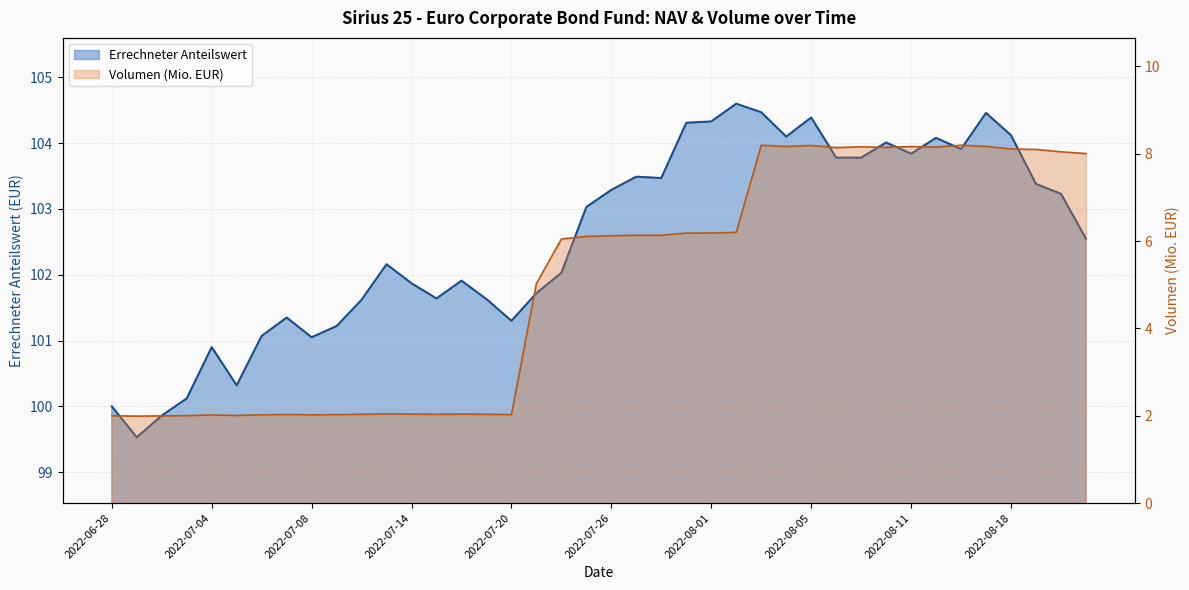

How many interior local valleys (lower than both neighbors) does the data have?

9